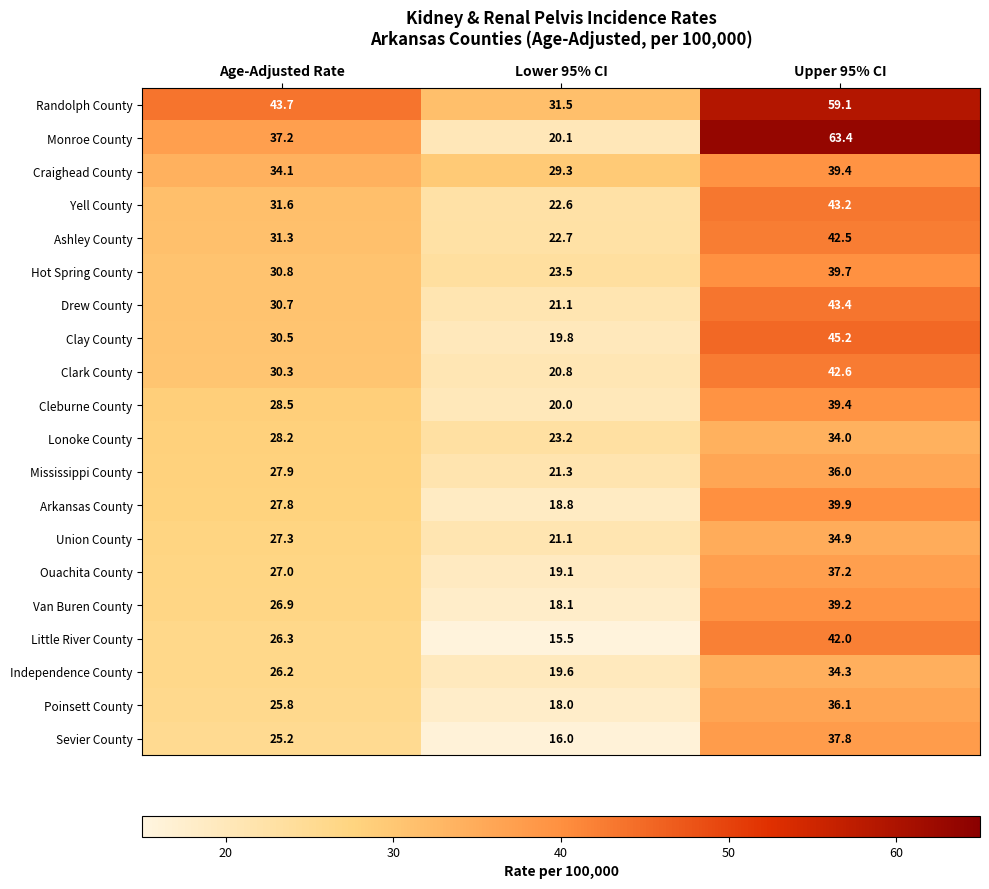

List the labels in order of Poinsett County value, smallest first.

Lower 95% CI, Age-Adjusted Rate, Upper 95% CI